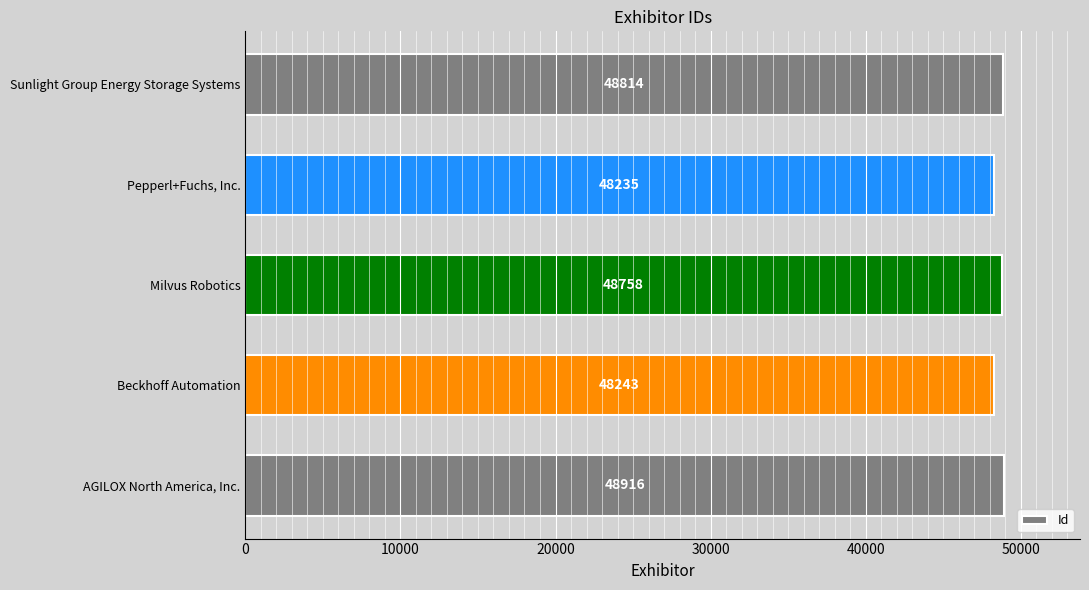

Rank the categories by value from lowest to highest.

Pepperl+Fuchs, Inc., Beckhoff Automation, Milvus Robotics, Sunlight Group Energy Storage Systems, AGILOX North America, Inc.